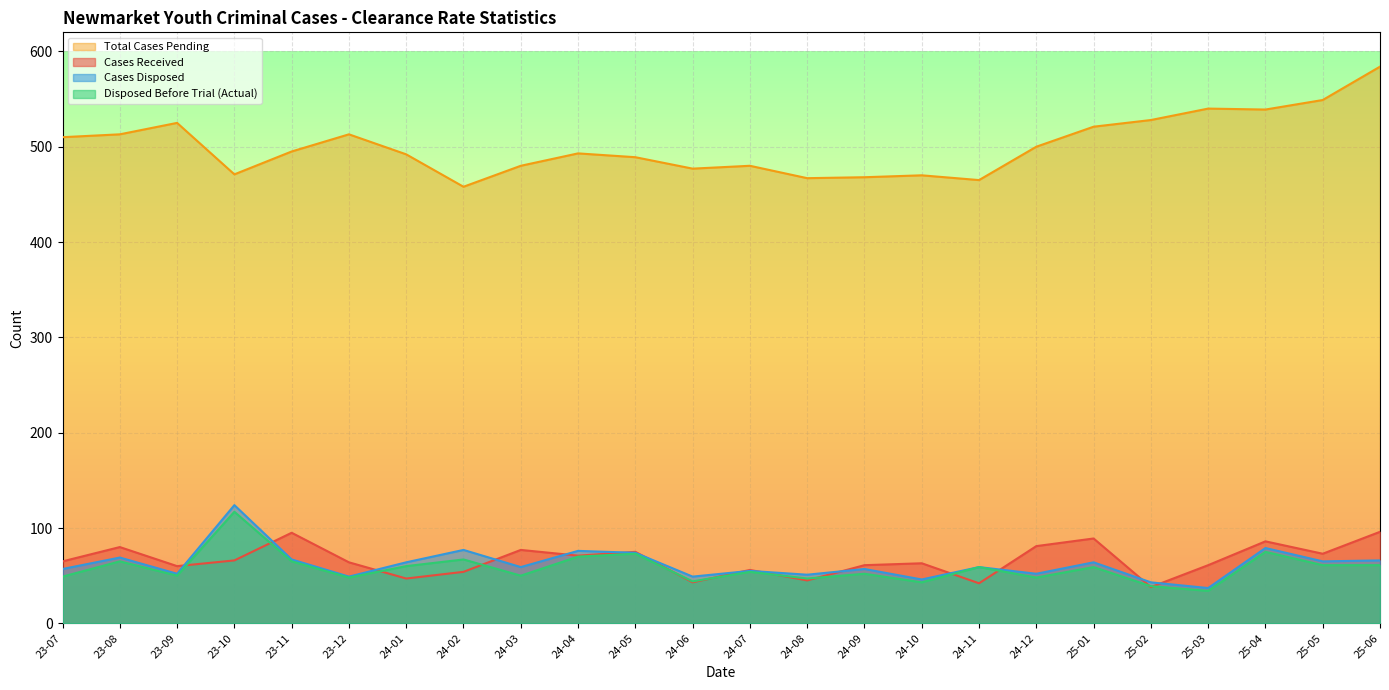

The Disposed Before Trial (Actual) series shows 67 at 24-02. True or false?

True